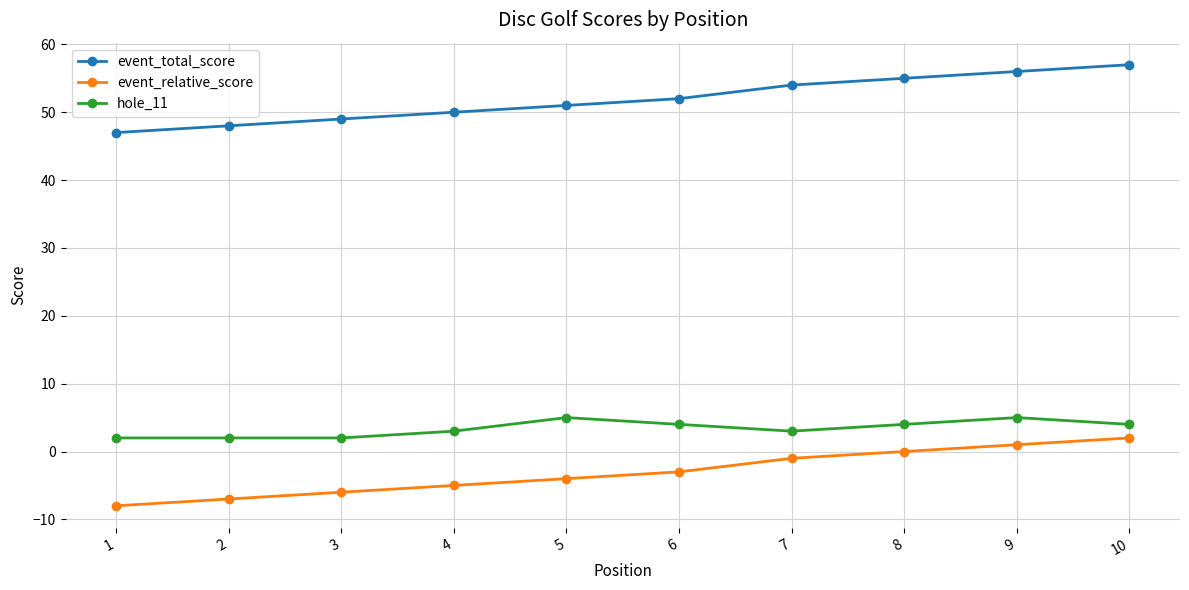

Which series has the largest total across all categories?

event_total_score